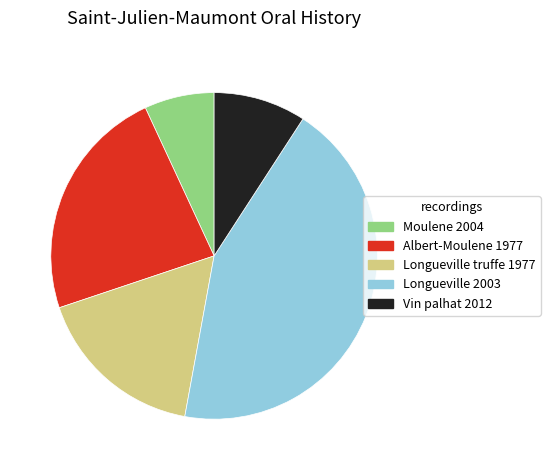

Is there any slice that represents more than half of the pie?

No